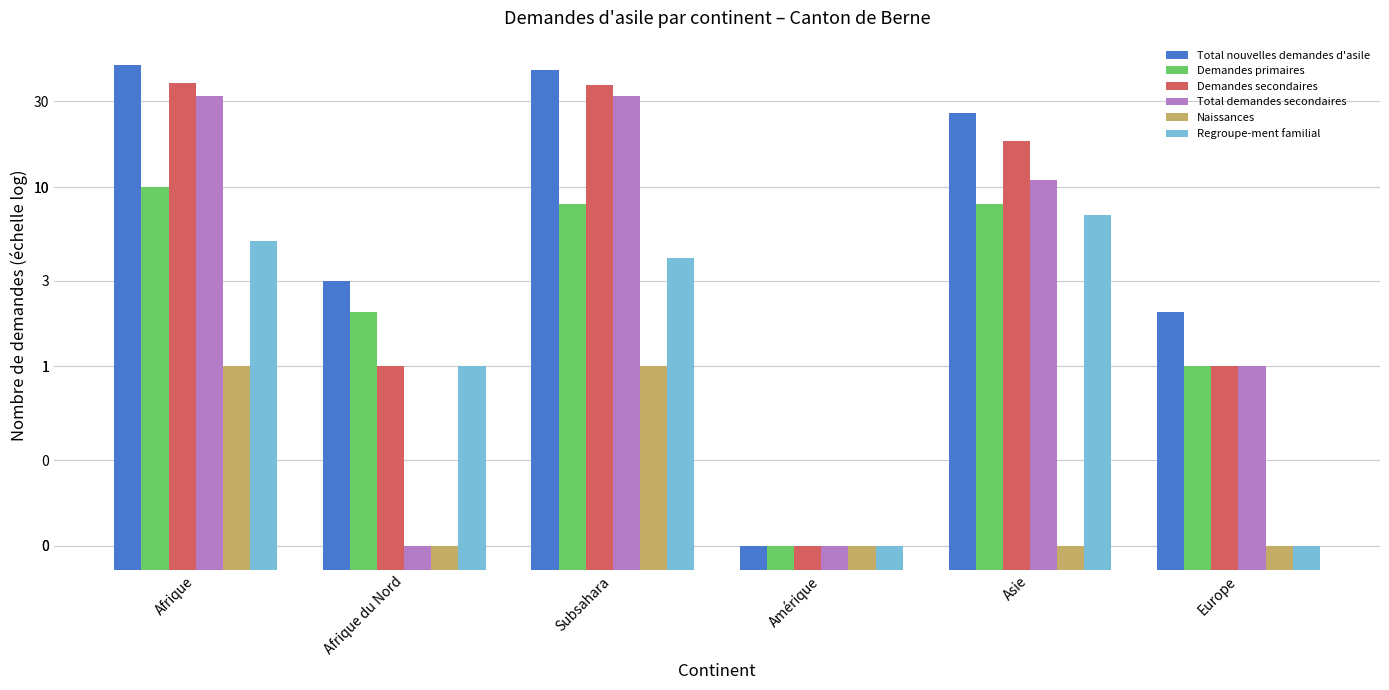

What is the sum of the Total nouvelles demandes d'asile values at Afrique and Europe?

50.0